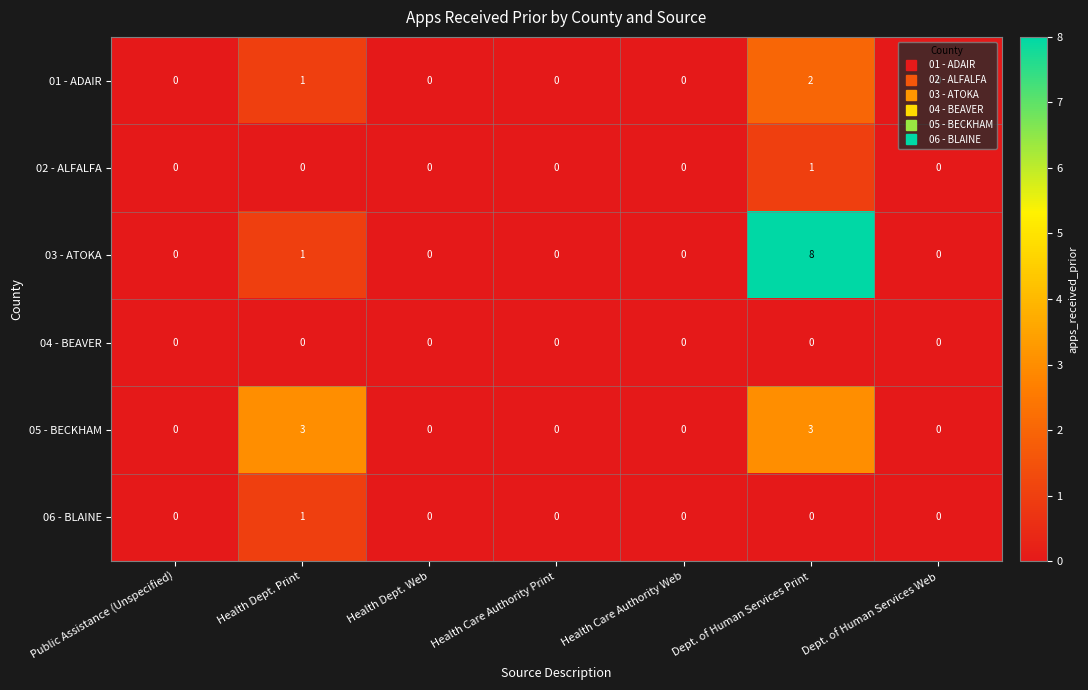

Read the 03 - ATOKA value at Dept. of Human Services Print.

8